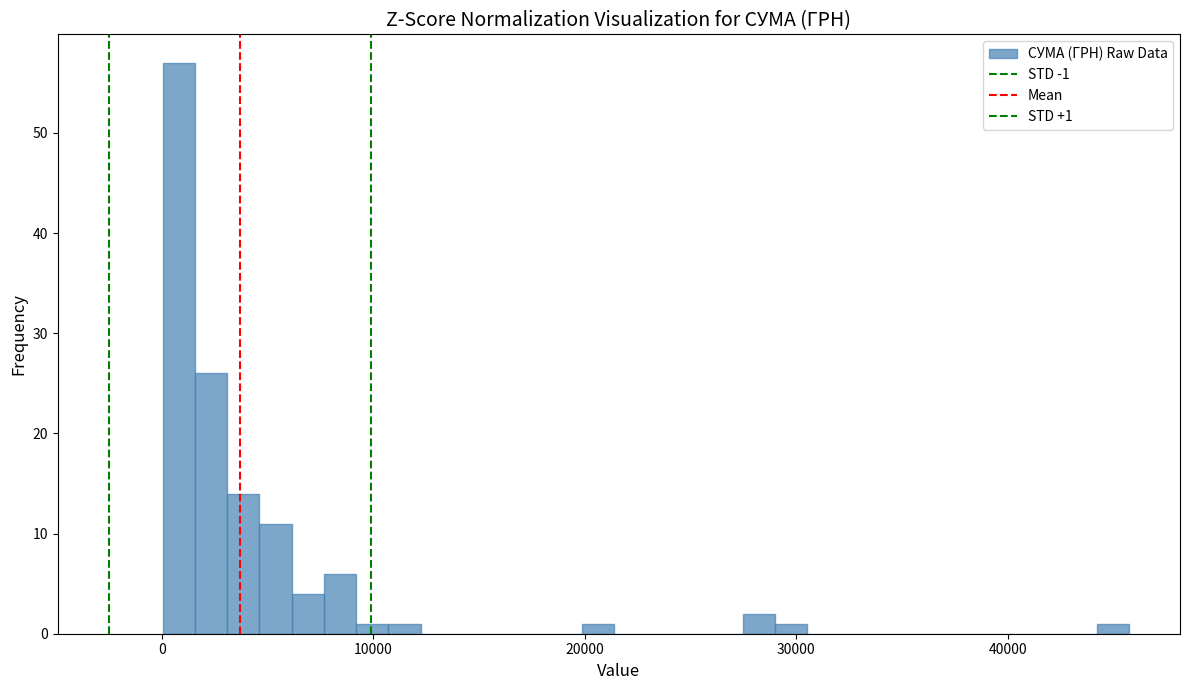

Around what value on the x-axis is the tallest bar? Give the approximate position of its centre, as read against the axis.

1000